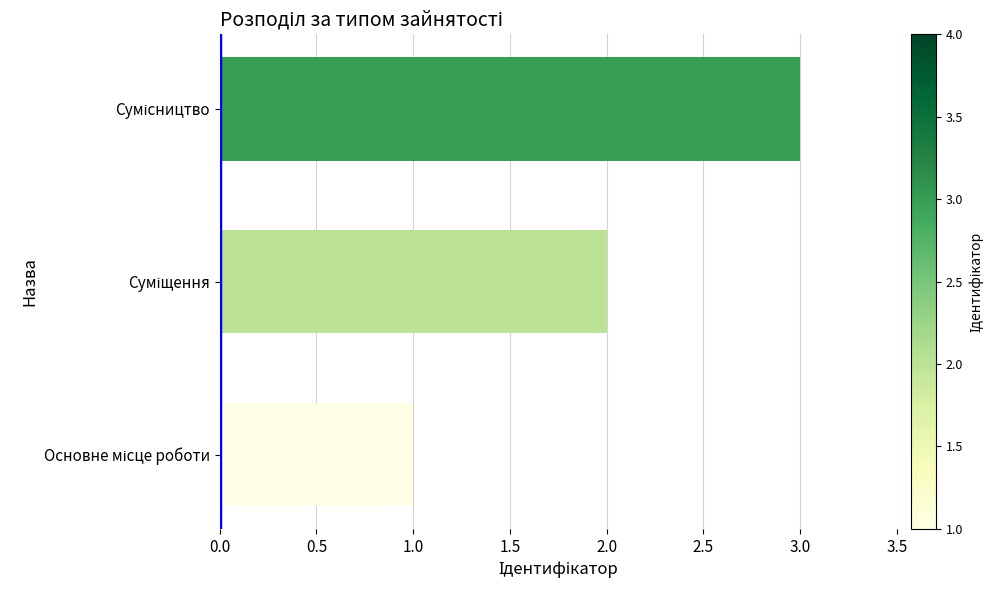

What is the sum of all values?

6